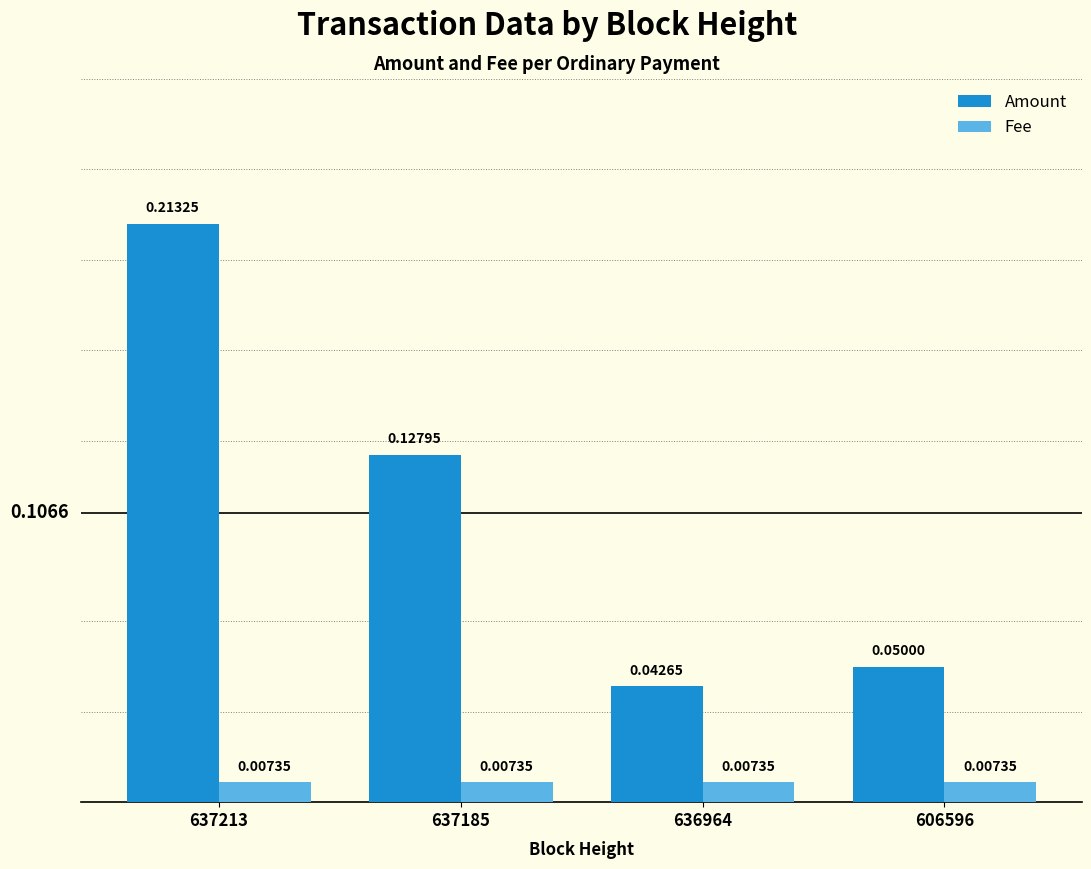

Which series changed the most between 637185 and 636964?

Amount